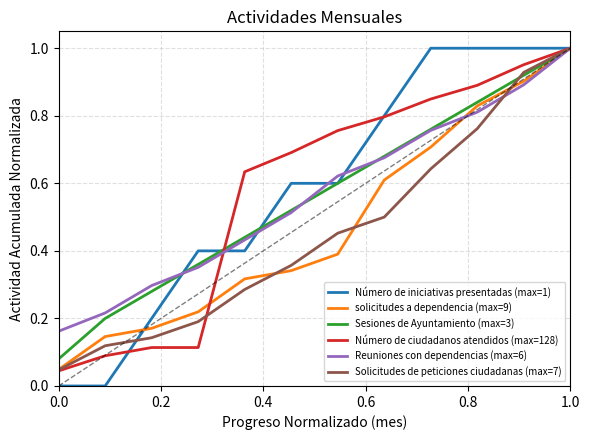

Which series has the largest range (max minus min)?

Número de iniciativas presentadas (max=1)